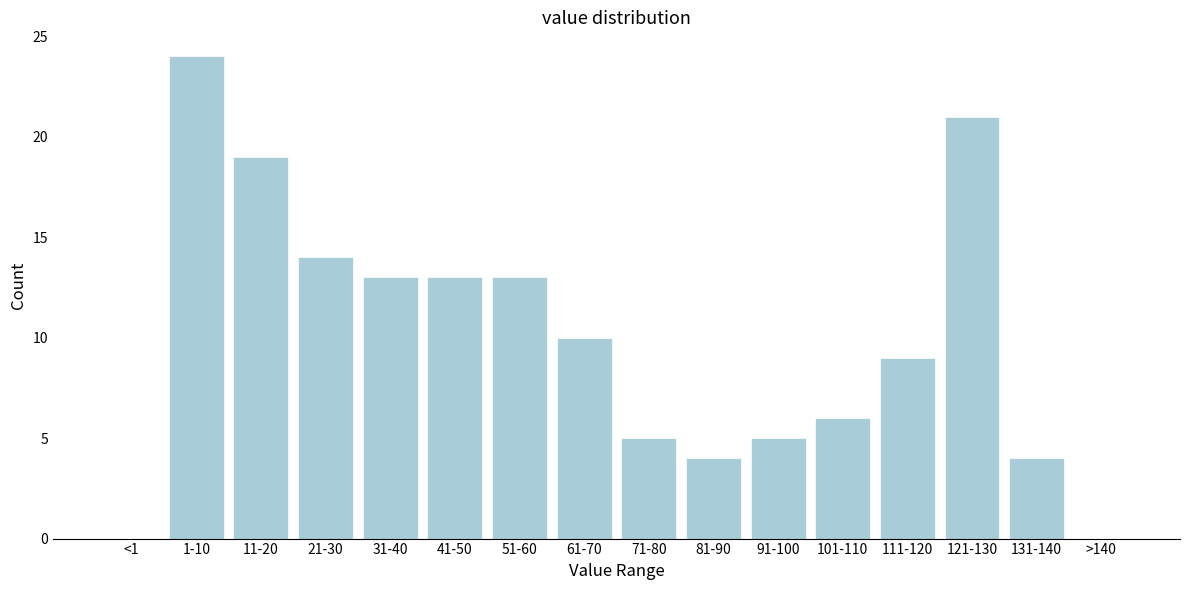

Reading right to left, extract all data points from this chart.

>140=0	131-140=4	121-130=21	111-120=9	101-110=6	91-100=5	81-90=4	71-80=5	61-70=10	51-60=13	41-50=13	31-40=13	21-30=14	11-20=19	1-10=24	<1=0